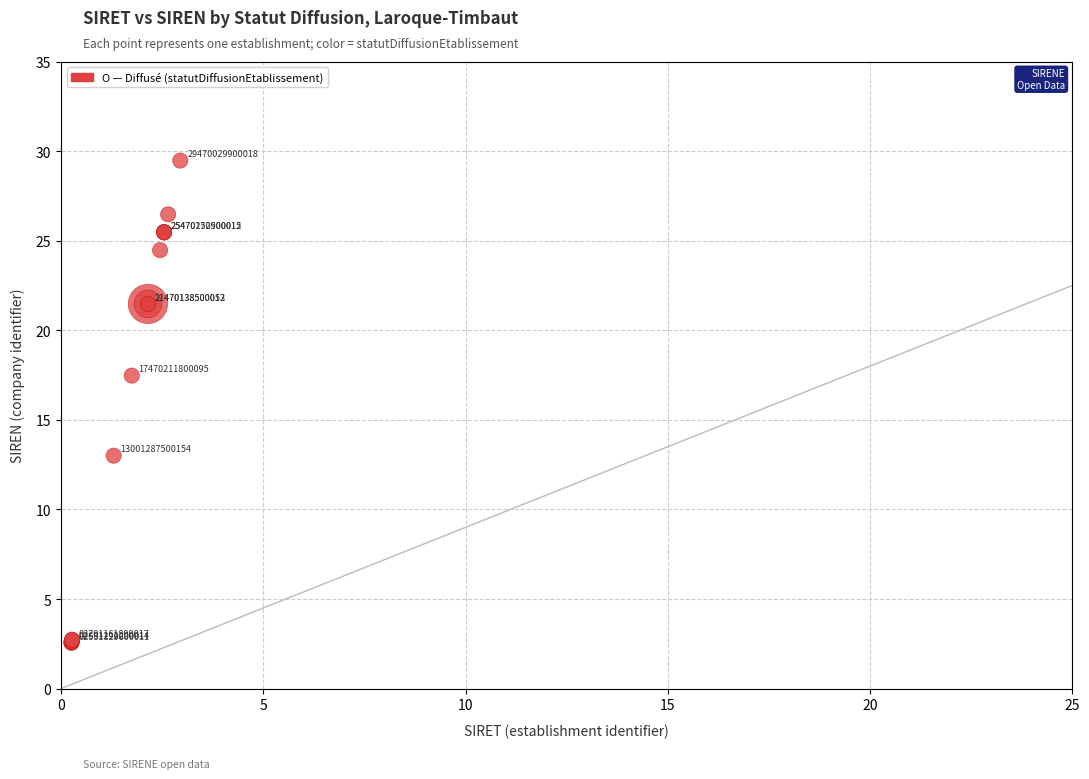

What Y value in the scatter plot is closest to 16?

17.5